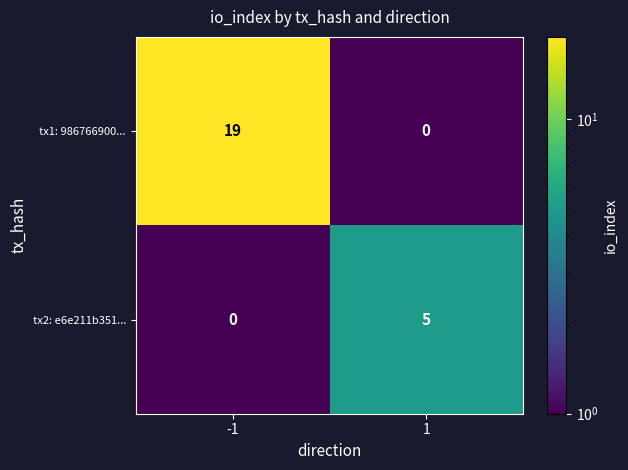

Reading left to right, extract all data points from this chart.

tx1: 986766900...: 19	0
tx2: e6e211b351...: 0	5